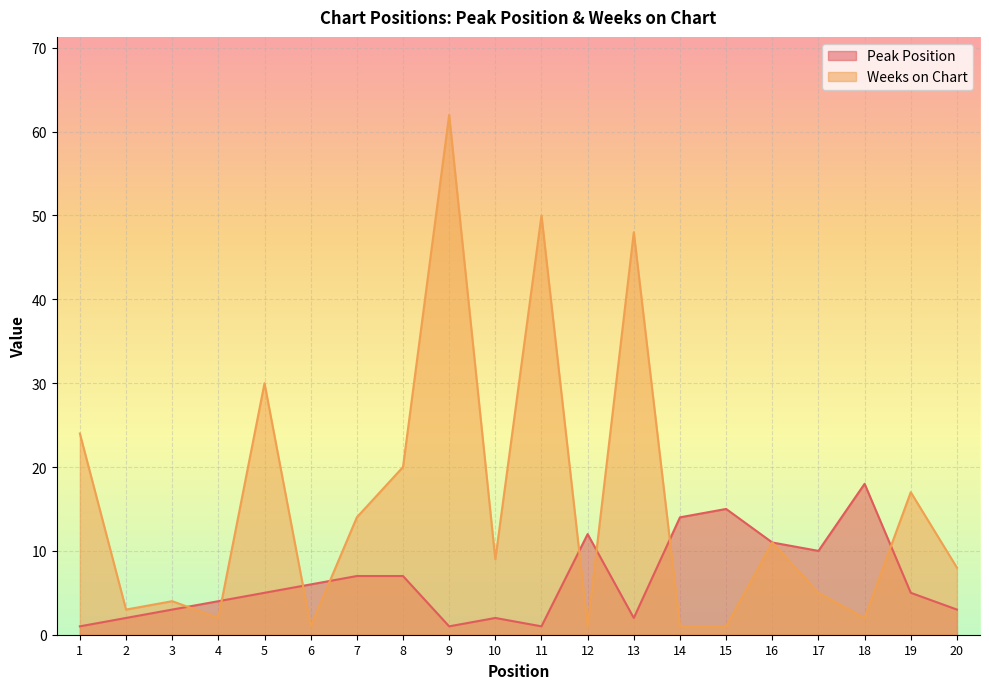

Reading left to right, extract all data points from this chart.

Peak Position: 1	2	3	4	5	6	7	7	1	2	1	12	2	14	15	11	10	18	5	3
Weeks on Chart: 24	3	4	2	30	1	14	20	62	9	50	1	48	1	1	11	5	2	17	8